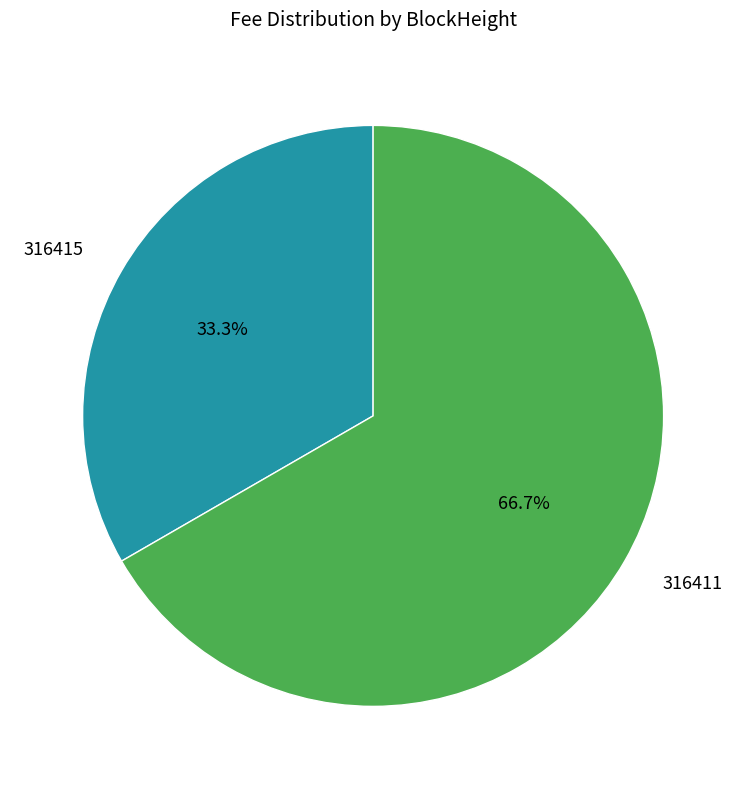

To the nearest percent, what is the difference between the 316415 and 316411 slice percentages?

33%